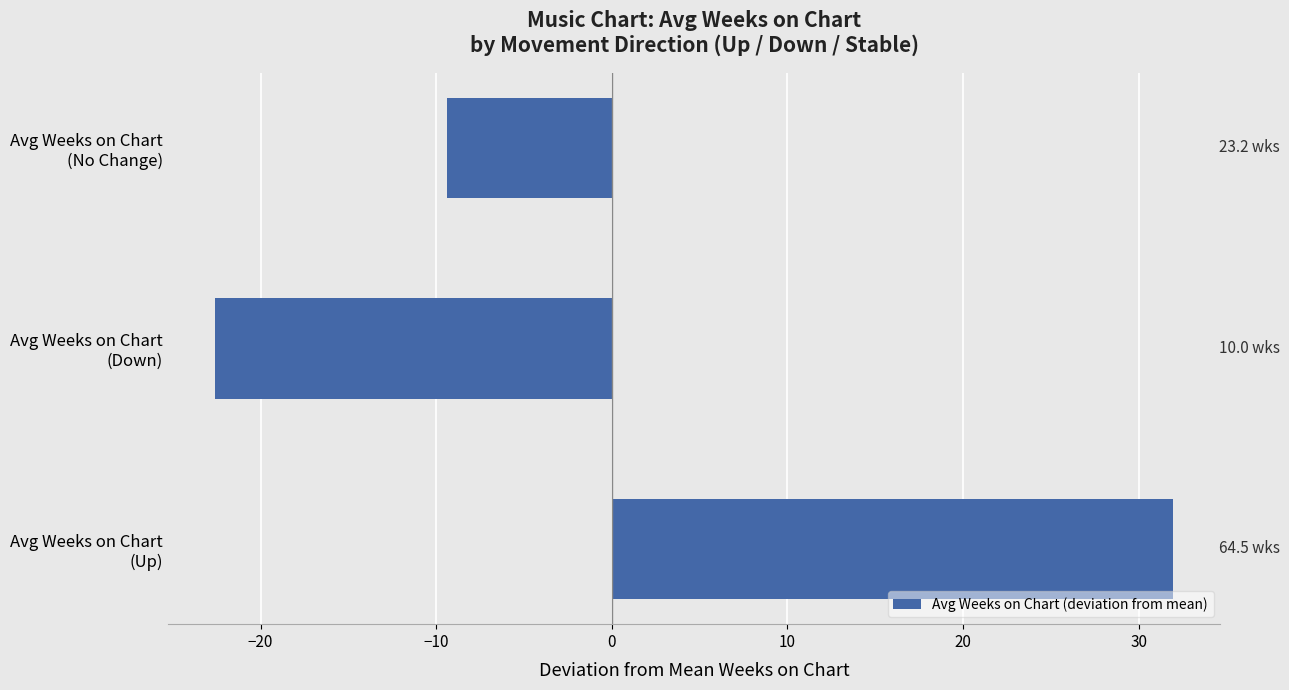

What is the greatest value displayed?

31.9